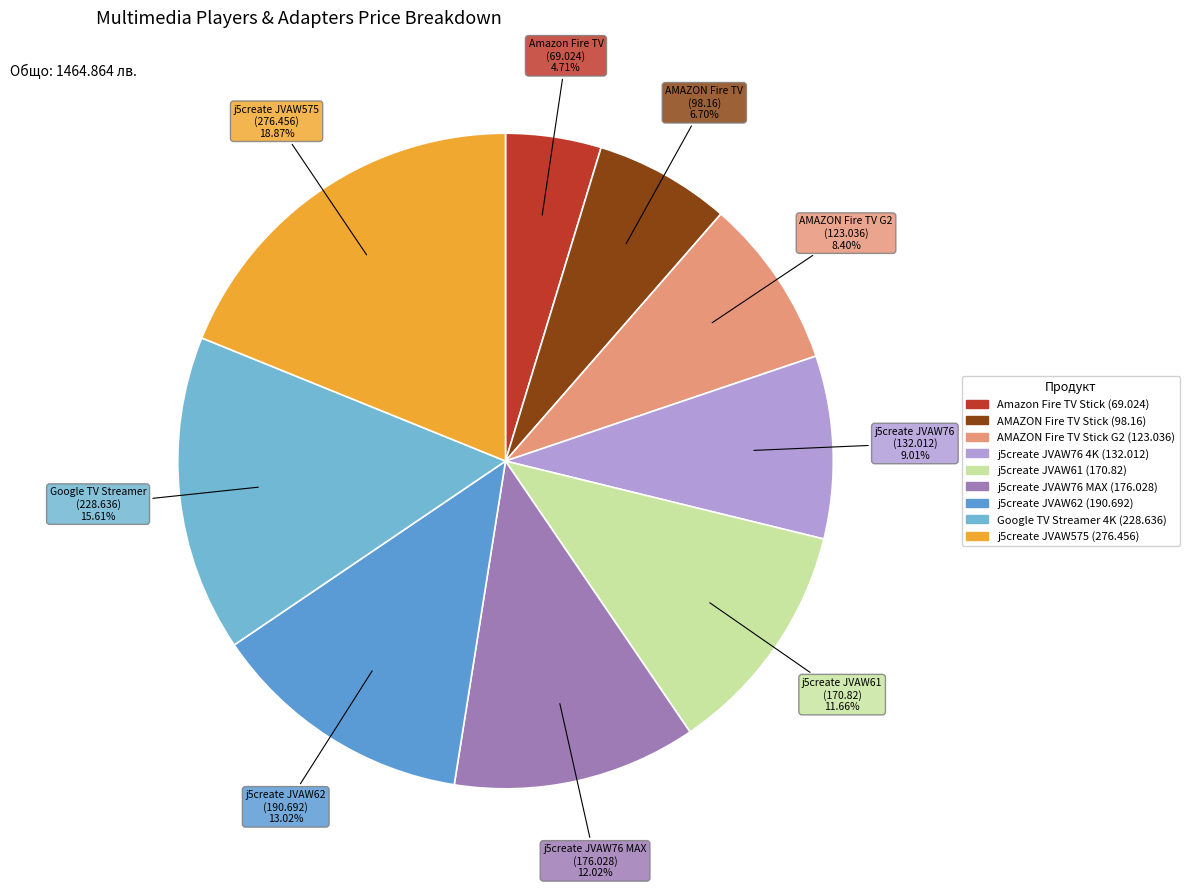

How many slices are in this pie chart?

9